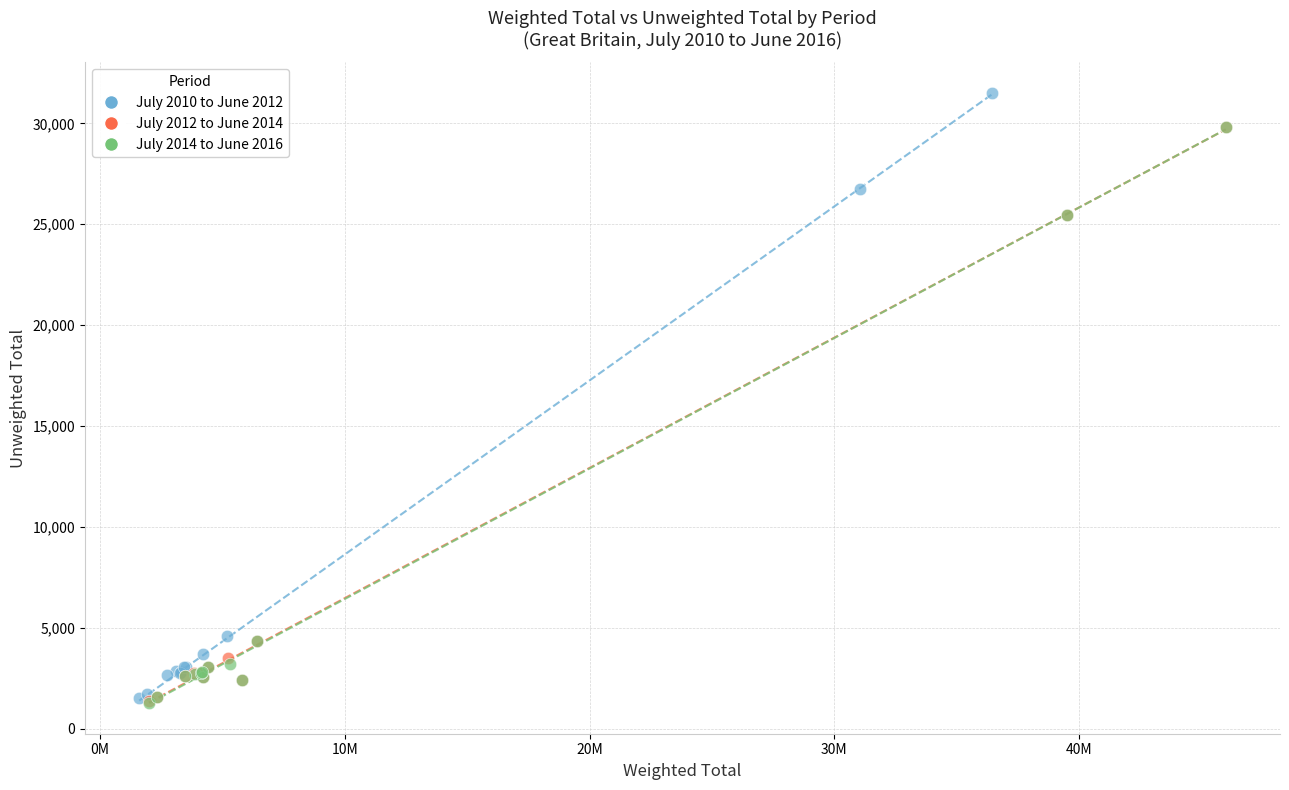

Which series contains the highest Y value?

July 2010 to June 2012